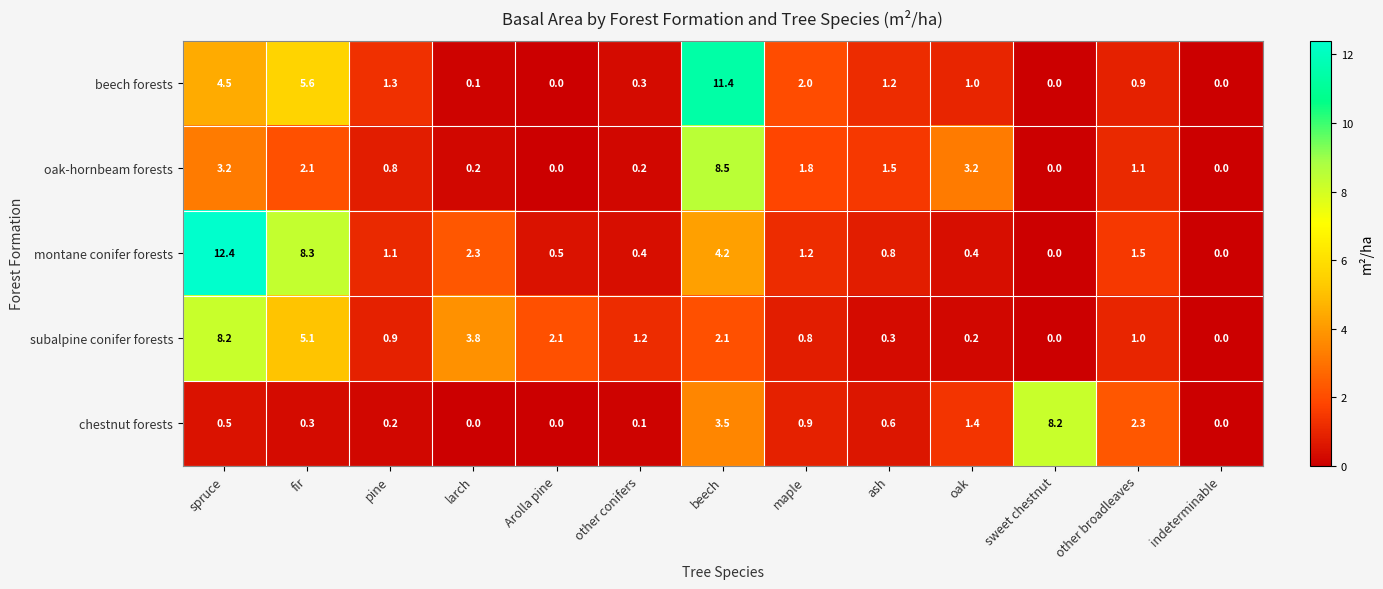

At fir, list the series in order from largest to smallest.

montane conifer forests, beech forests, subalpine conifer forests, oak-hornbeam forests, chestnut forests